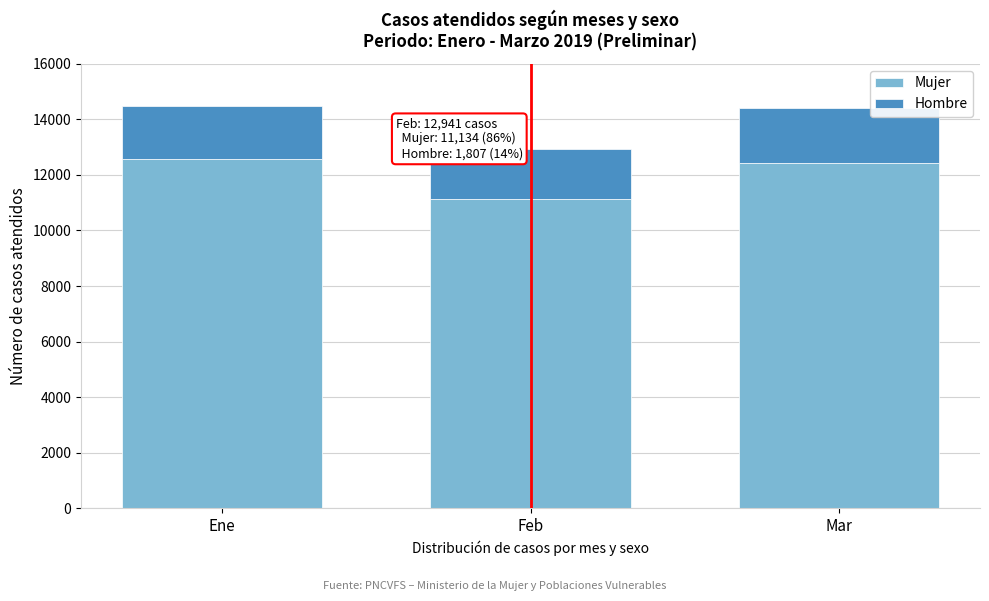

Reading left to right, list the values for the Mujer series.

12576	11134	12433